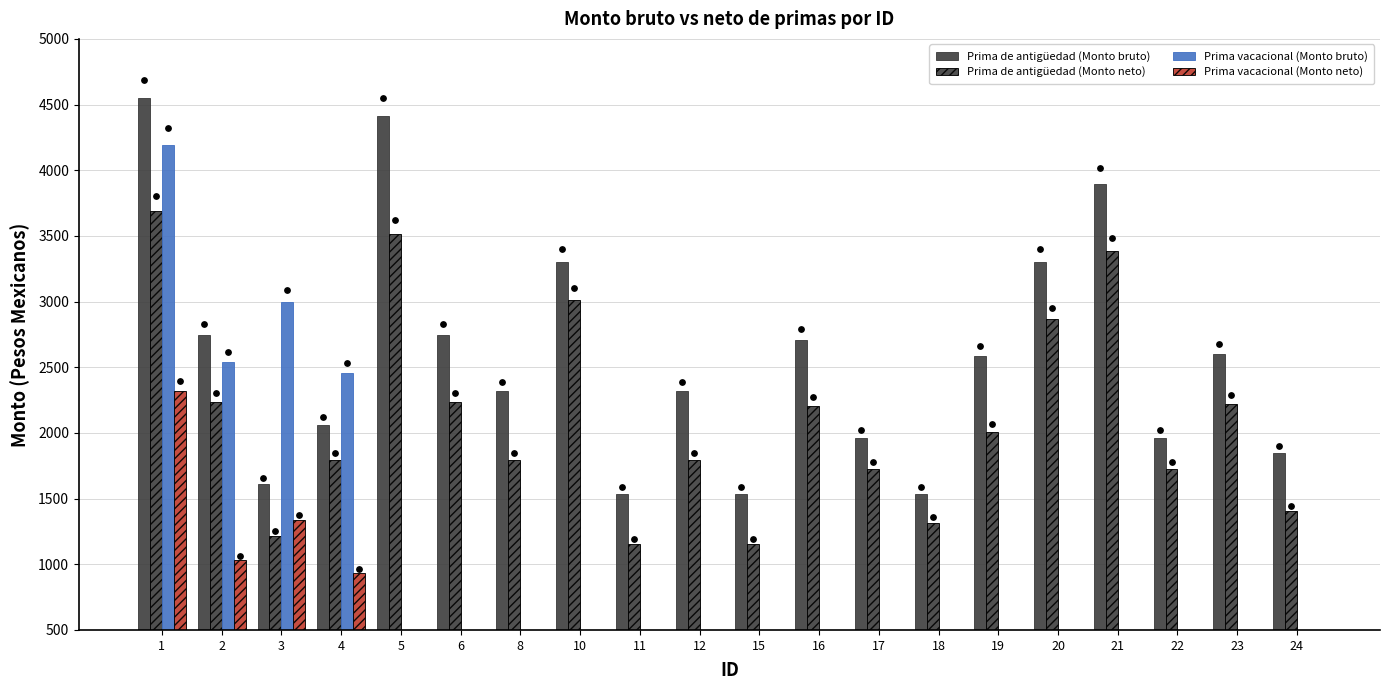

What is the total value across all series at 19?

4594.8